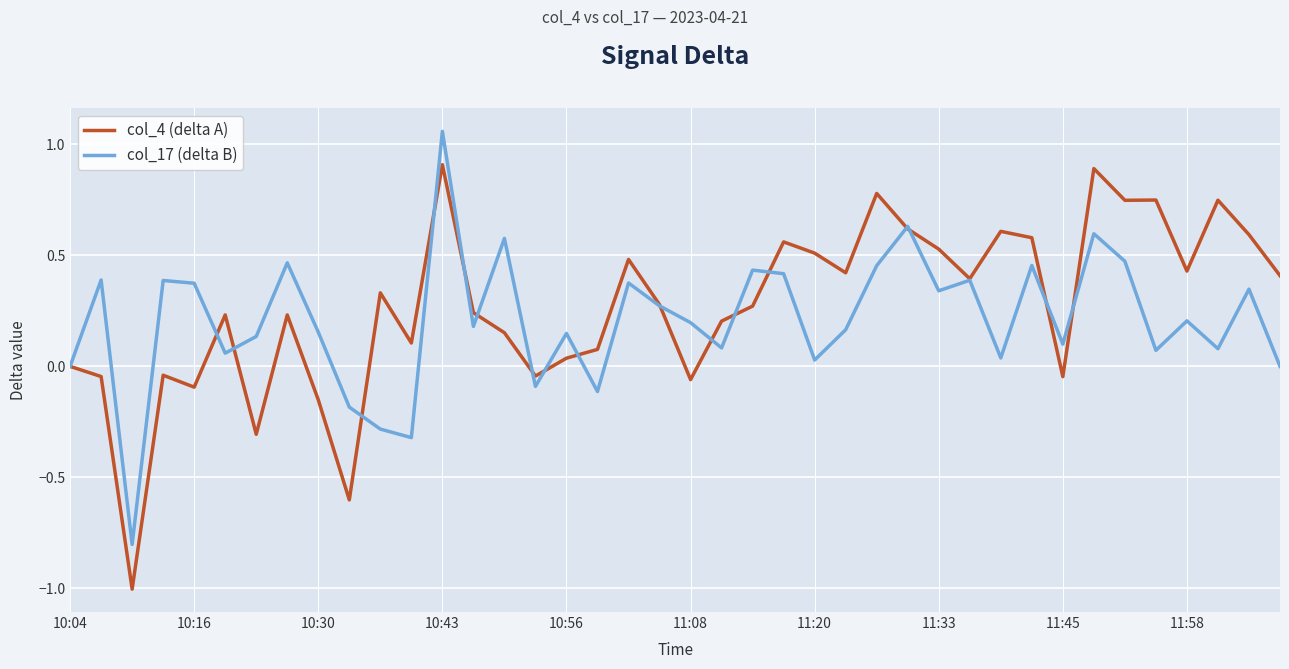

How many lines are shown in the chart?

2